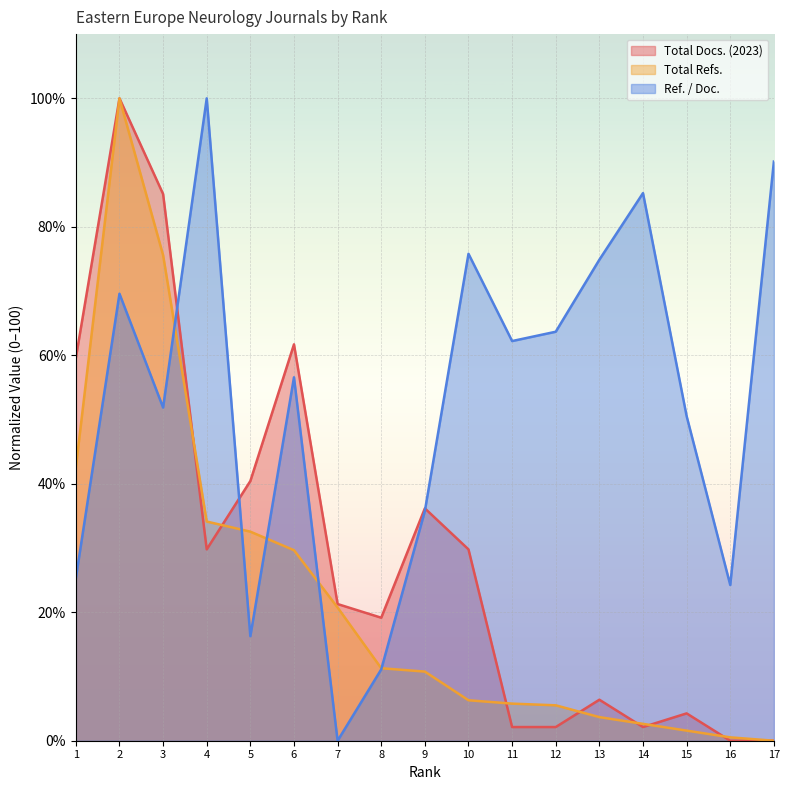

How many lines are shown in the chart?

3